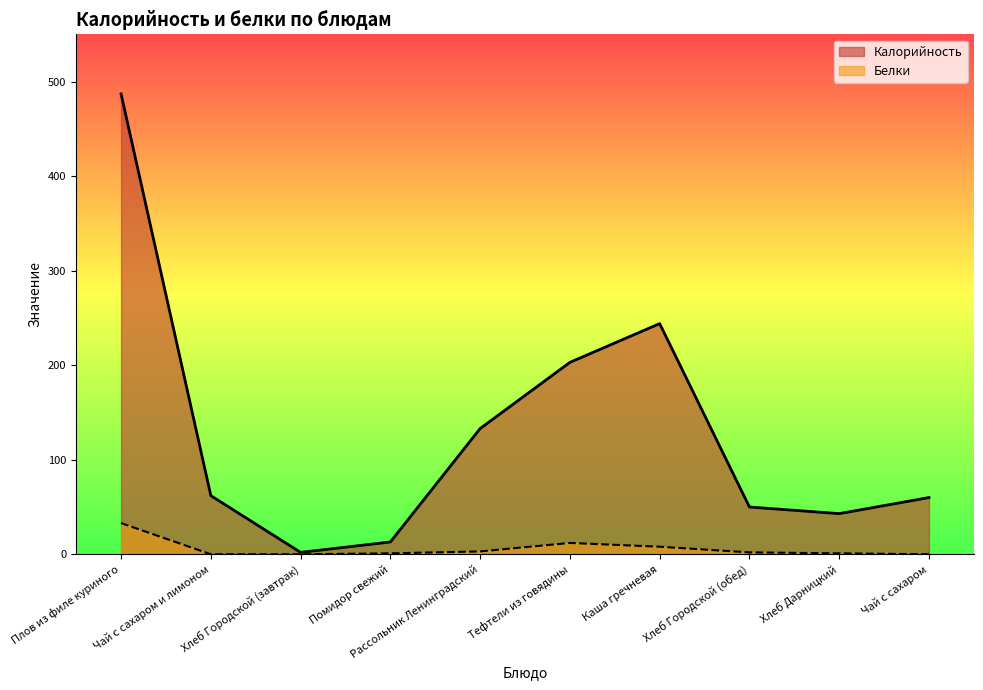

List the labels in order of Калорийность value, largest first.

Плов из филе куриного, Каша гречневая, Тефтели из говядины, Рассольник Ленинградский, Чай с сахаром и лимоном, Чай с сахаром, Хлеб Городской (обед), Хлеб Дарницкий, Помидор свежий, Хлеб Городской (завтрак)